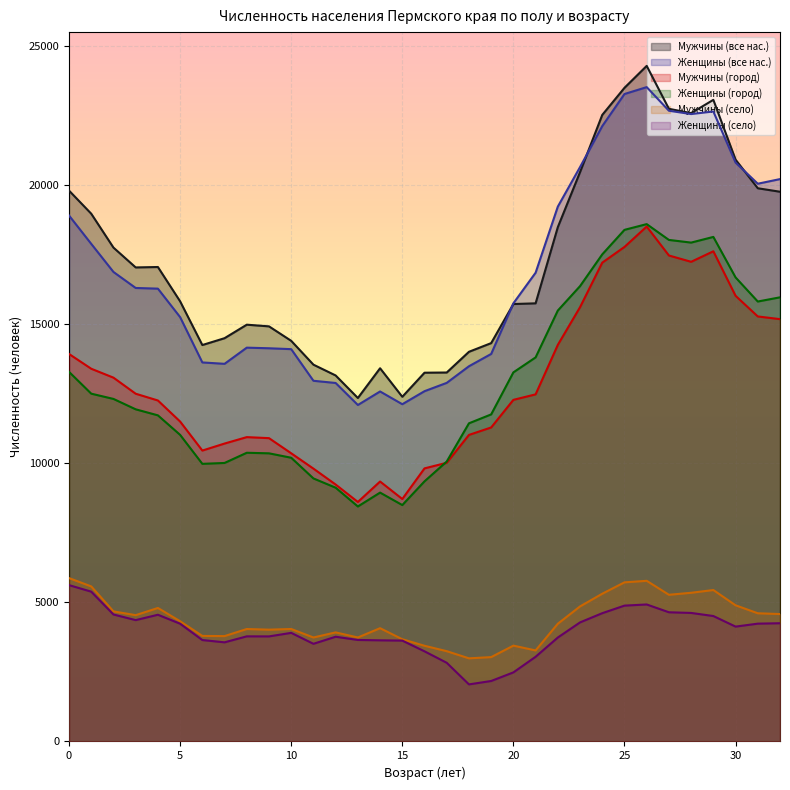

Does the chart display data point markers on the line(s)?

No